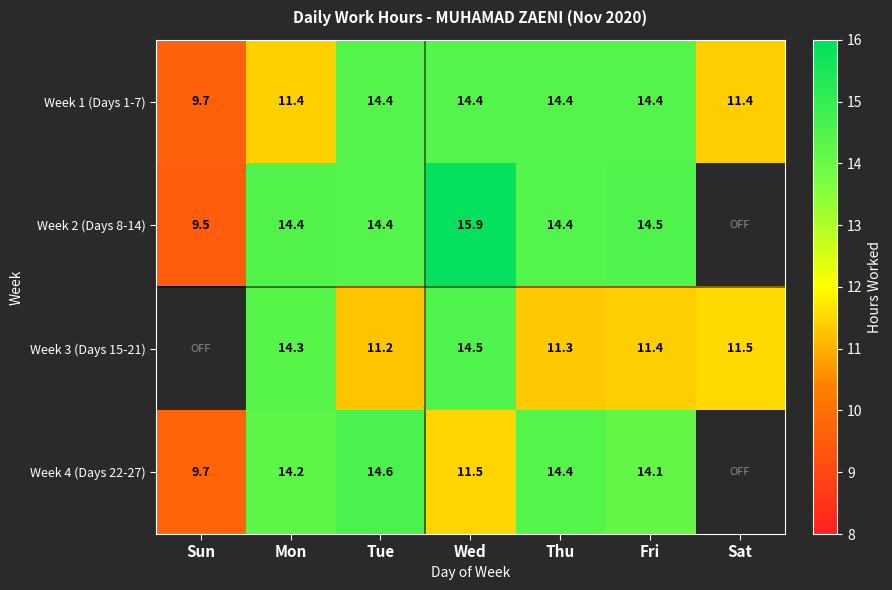

Is the value of Week 4 (Days 22-27) at Wed greater than the value of Week 2 (Days 8-14) at Fri?

No